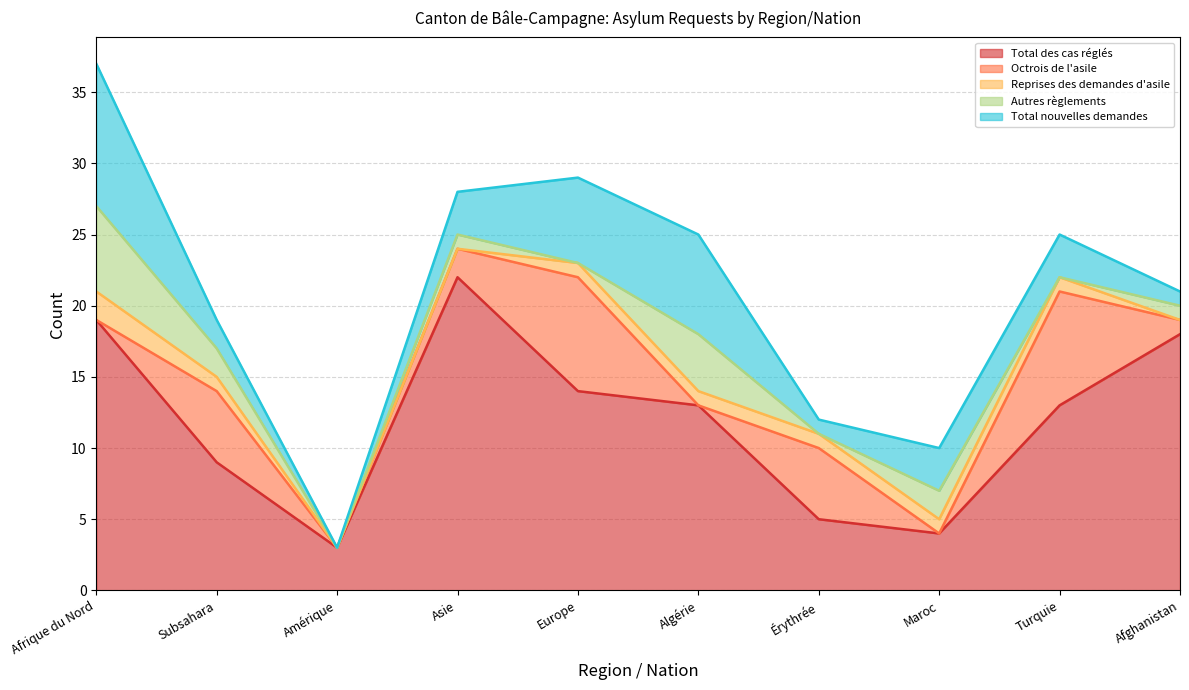

Between Amérique and Érythrée, which series saw the biggest shift?

Octrois de l'asile